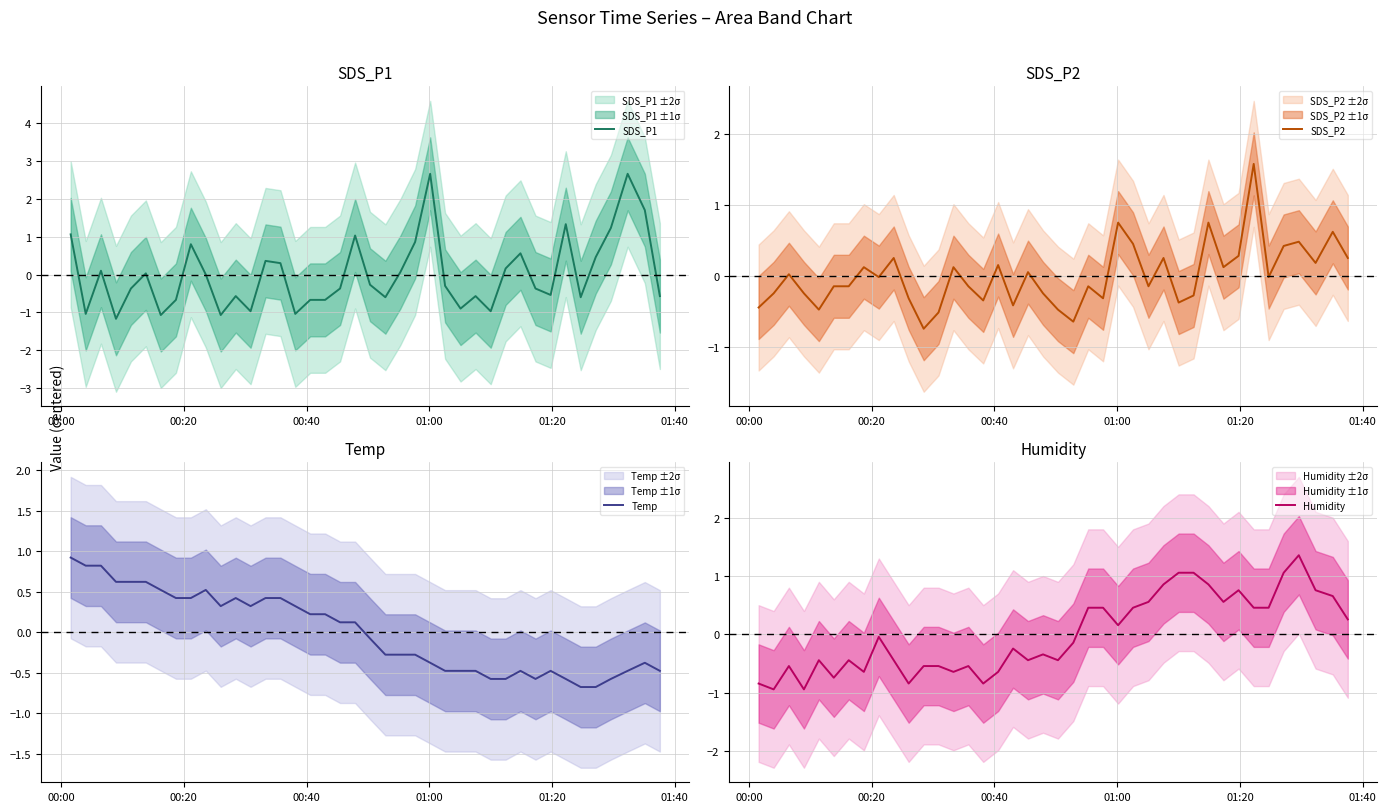

Which series has the widest spread of values?

SDS_P1